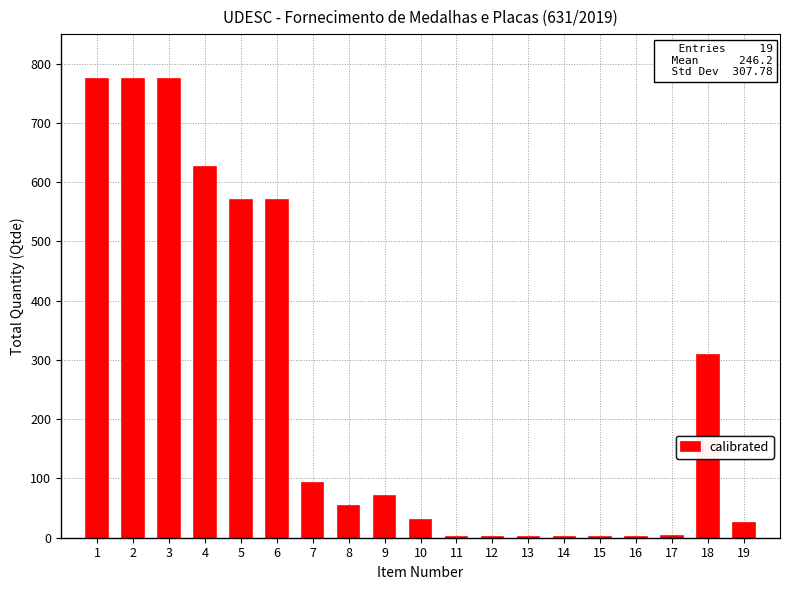

How many data points does each series have?

19